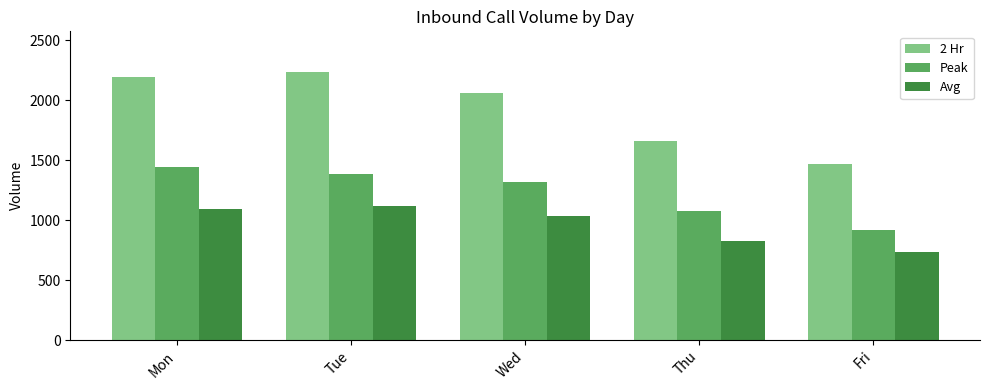

Which series has the largest total across all categories?

2 Hr